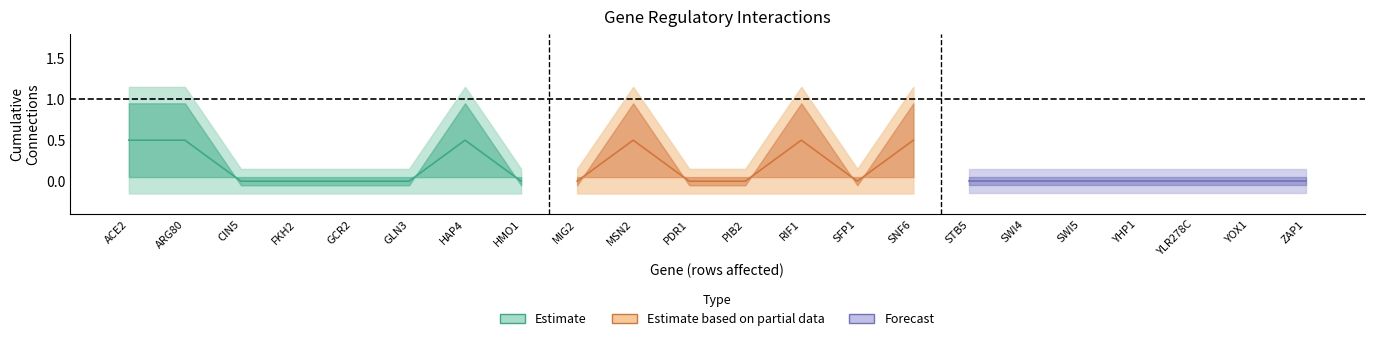

Is it true that ARG80 equals 0 at SFP1?

True